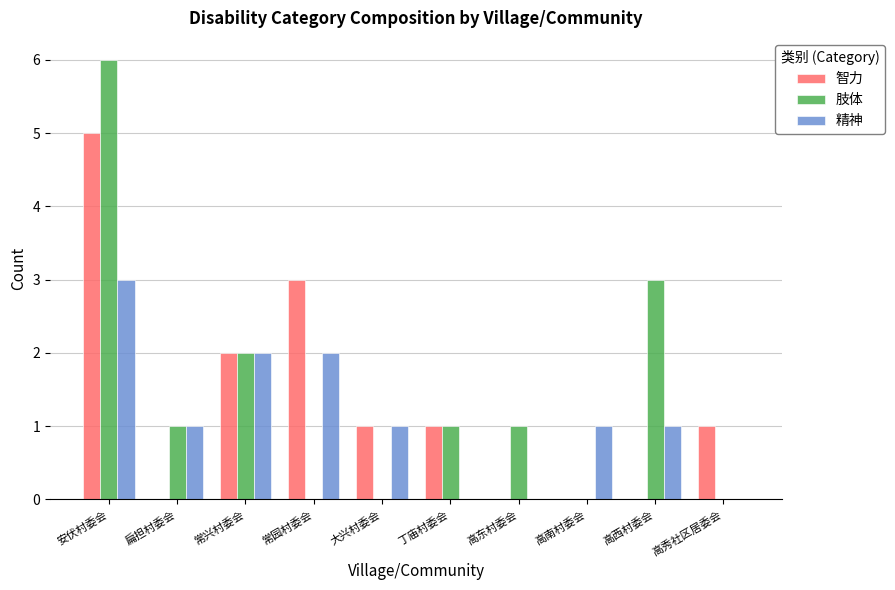

Is it true that 智力 equals 3 at 常园村委会?

True